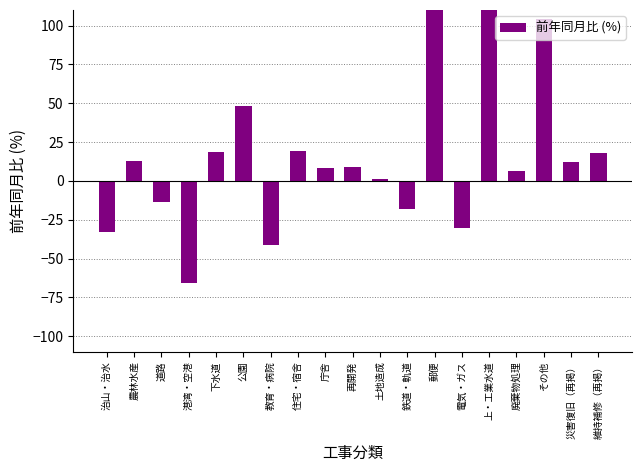

Does the chart contain stacked bars?

No